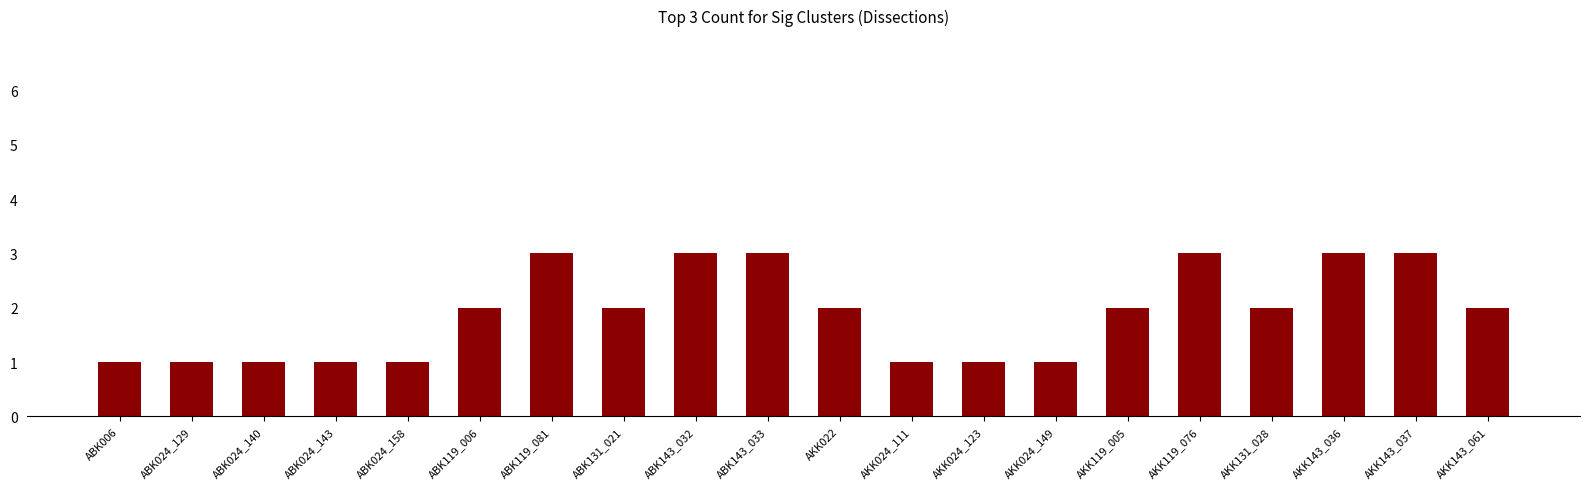

Are the bars horizontal?

No